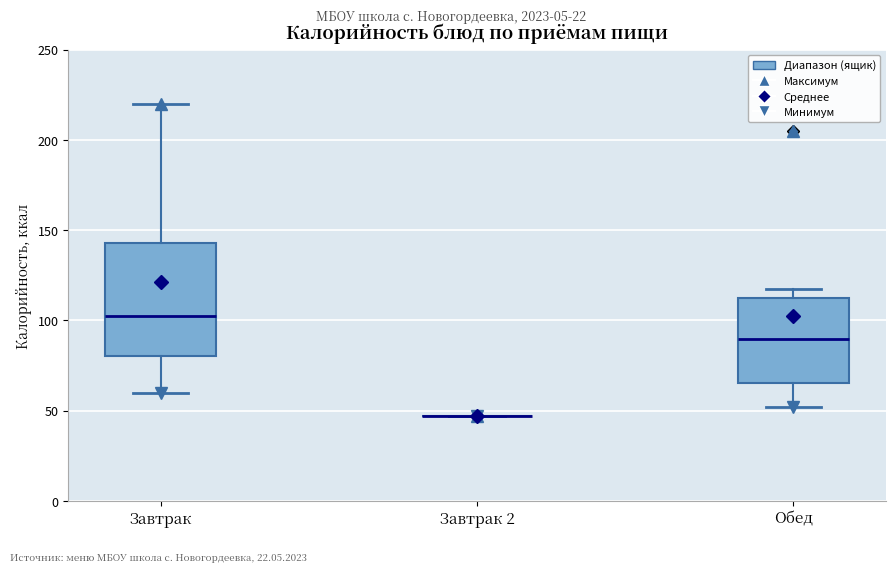

Reading left to right, read every box against the y-axis: the position of its median line, the range the box covers, and the ends of its whiskers. The values are not printed on the chart, so give them approximately, as read against the axis.

Завтрак: median 100, box 80 to 145, whiskers 60 to 220
Завтрак 2: box collapsed to a line at 45, whiskers 45 to 45
Обед: median 90, box 65 to 110, whiskers 50 to 120